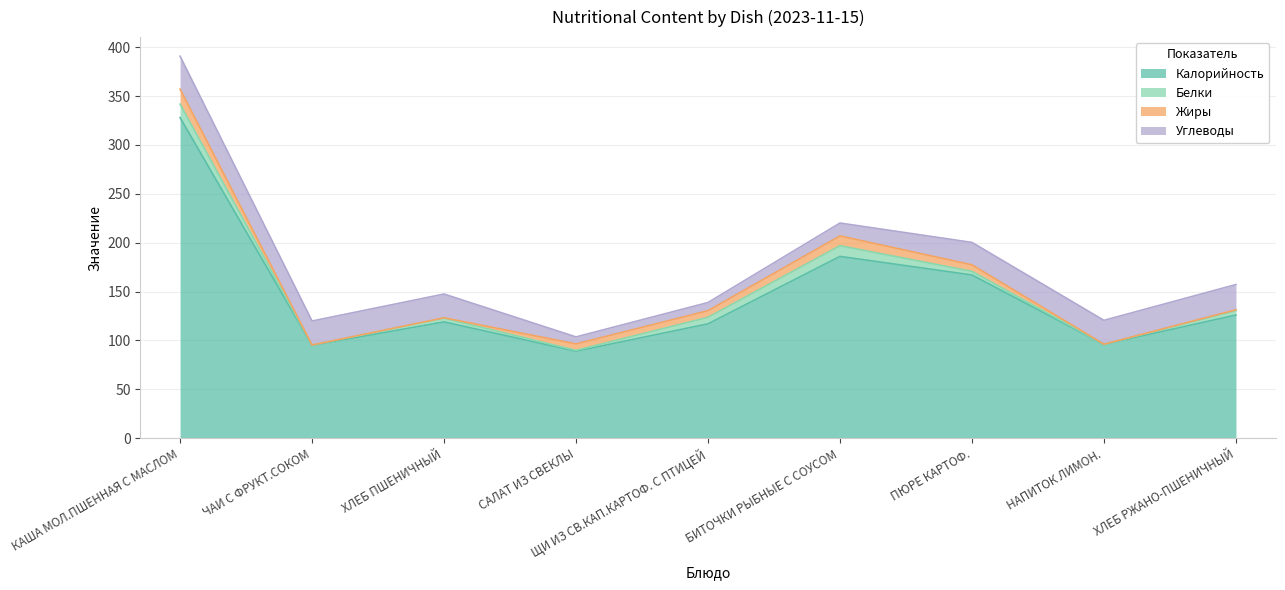

How many series are shown in this chart?

4